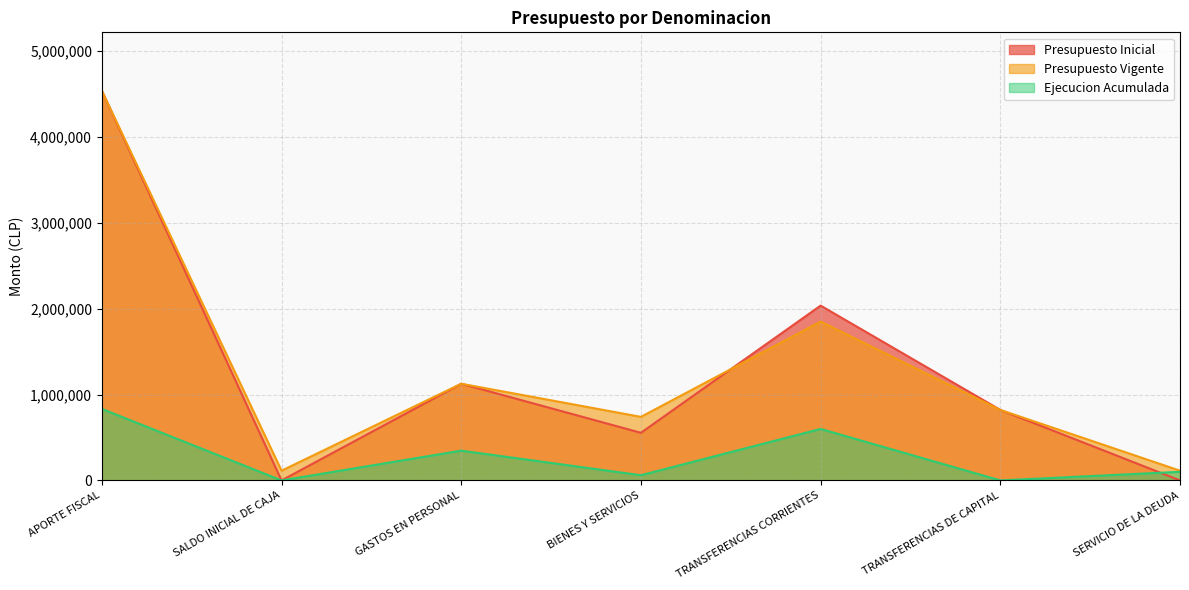

In Presupuesto Inicial, how many points are higher than both neighbors (excluding endpoints)?

2